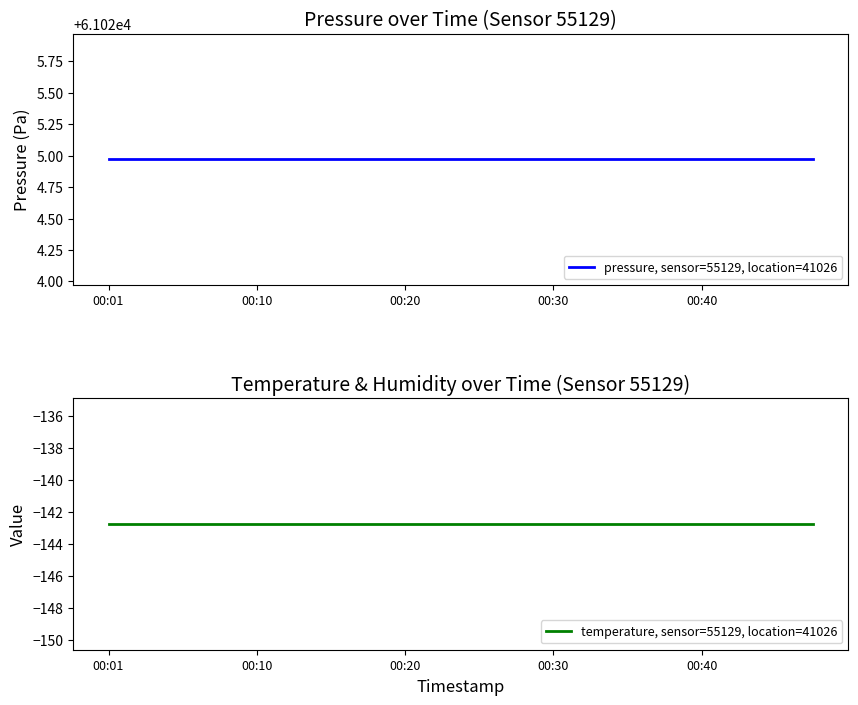

At which label does temperature, sensor=55129, location=41026 reach its minimum?

00:01